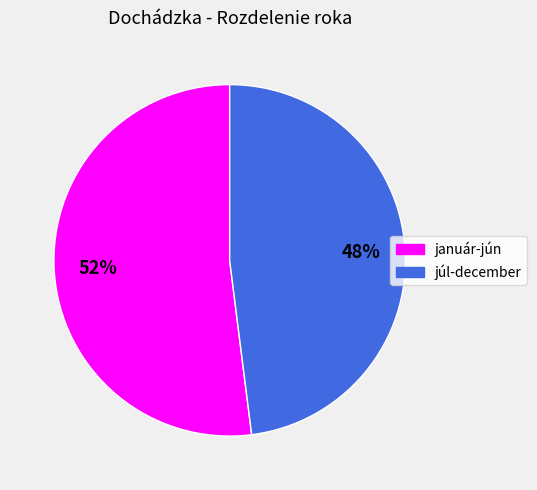

What percentage is the júl-december slice, to the nearest percent?

48%